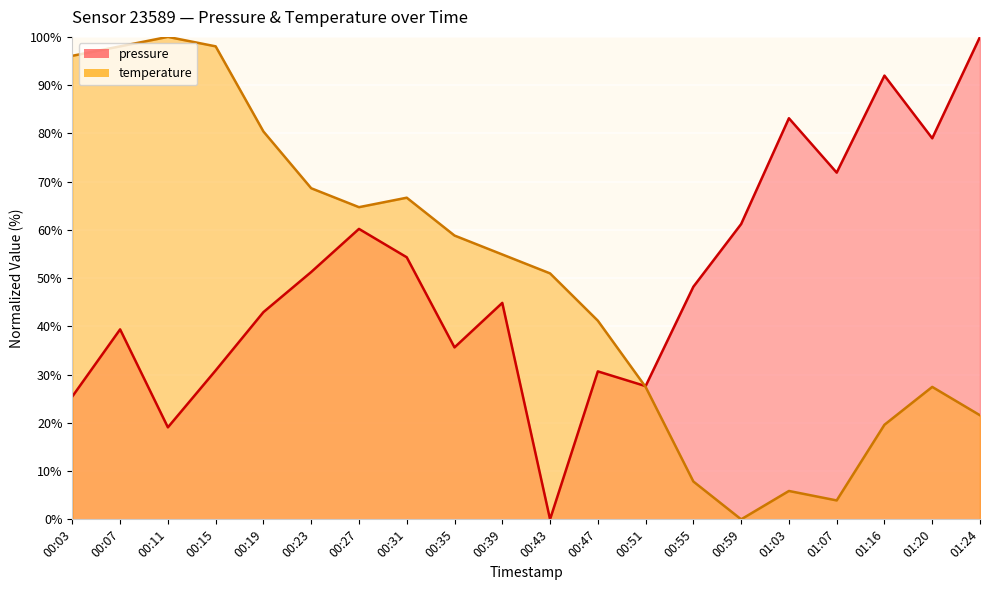

True or false: pressure and temperature intersect in this chart.

True